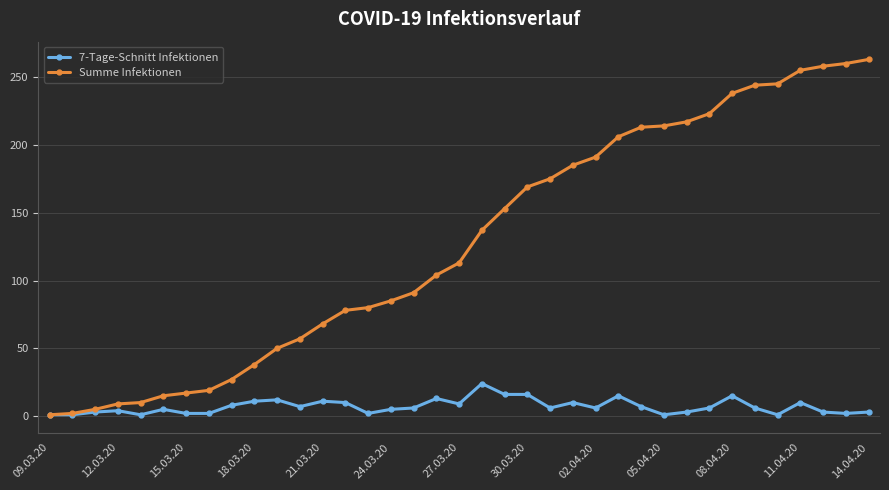

What is the greatest value displayed?

263